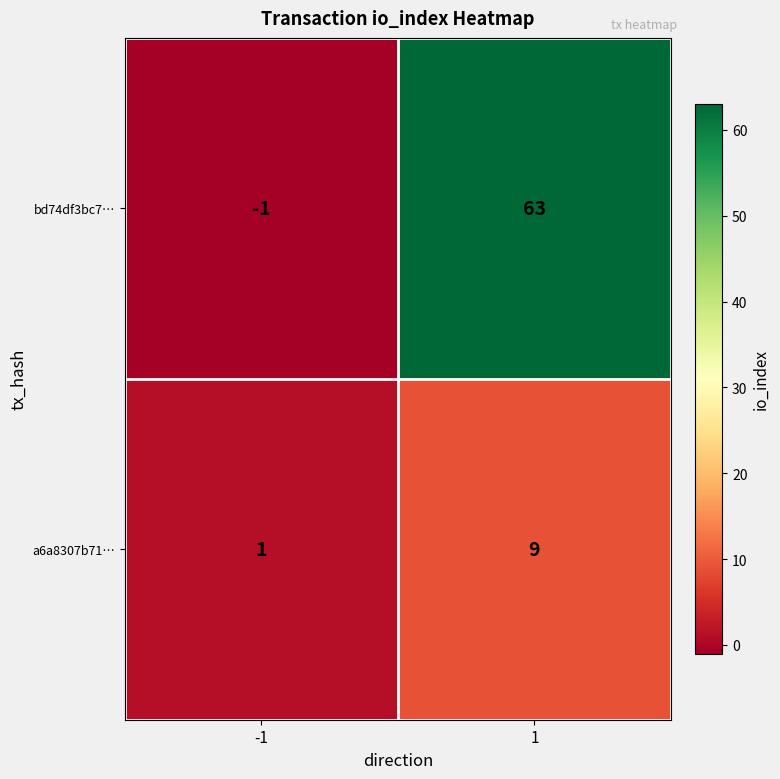

What is the sum of all bd74df3bc7… values?

62